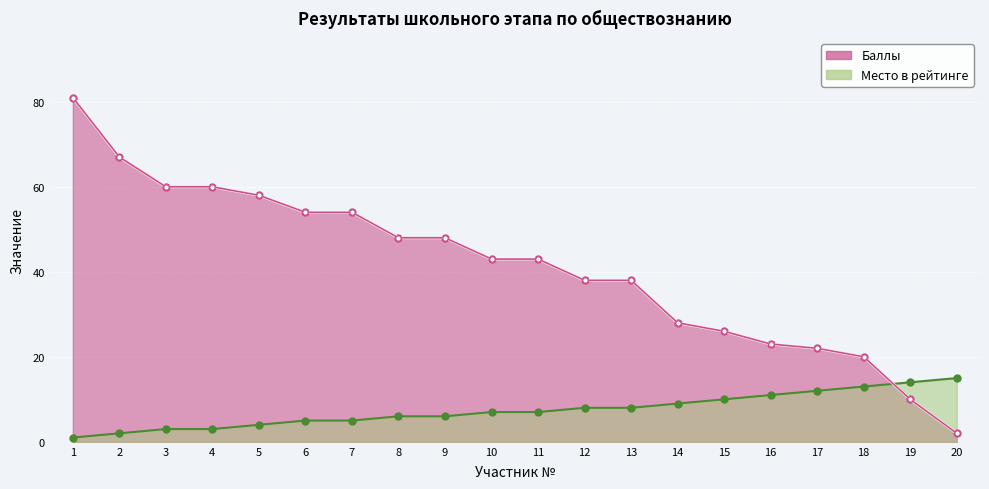

Between 3 and 6, which series saw the biggest shift?

Баллы